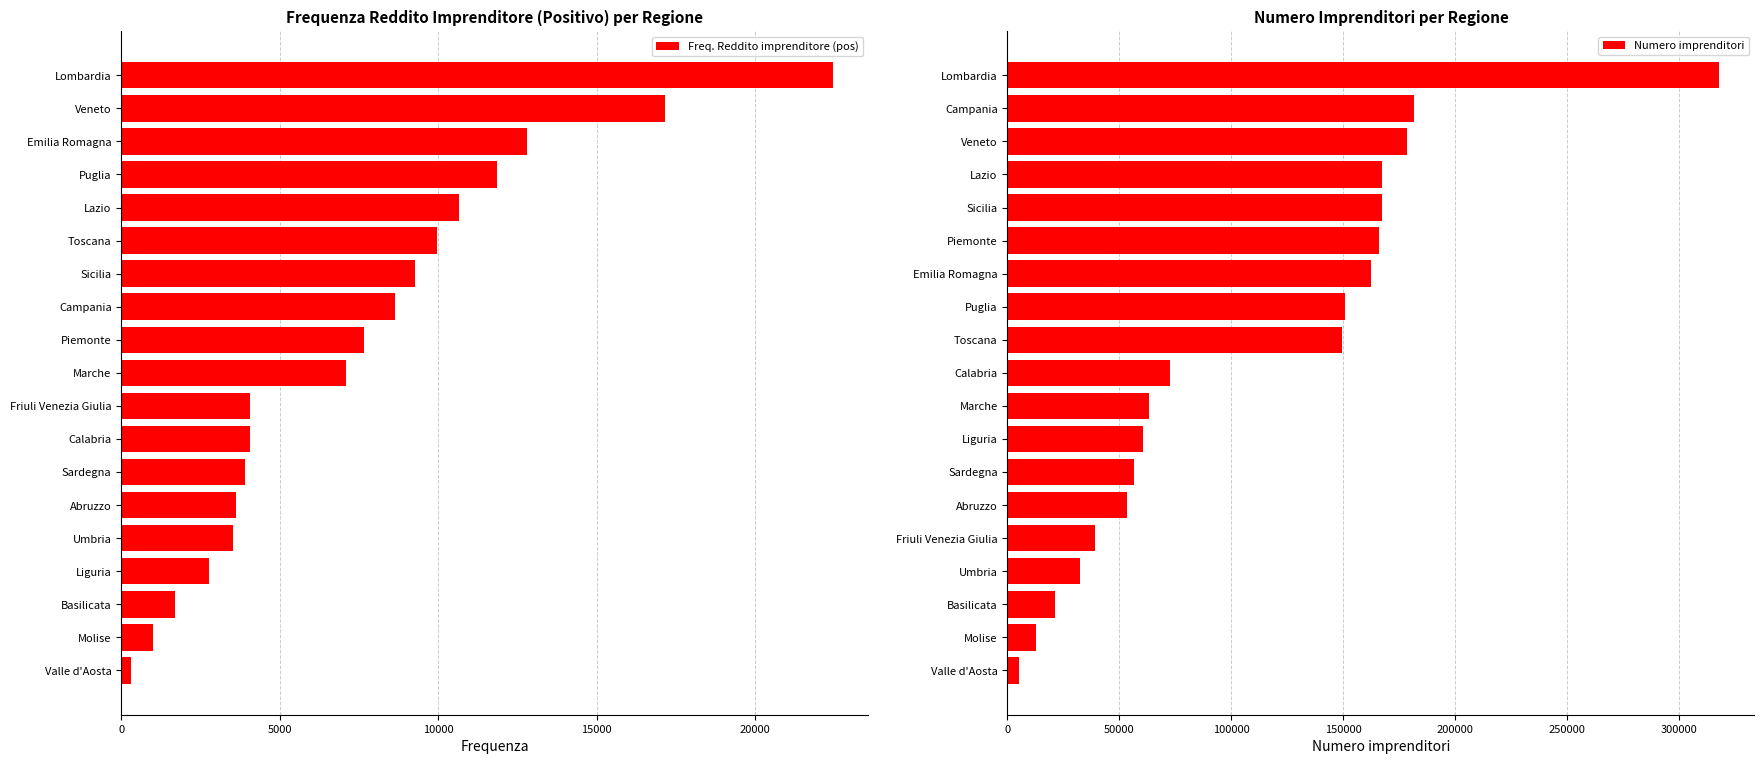

At how many categories does at least one series exceed 186939?

1